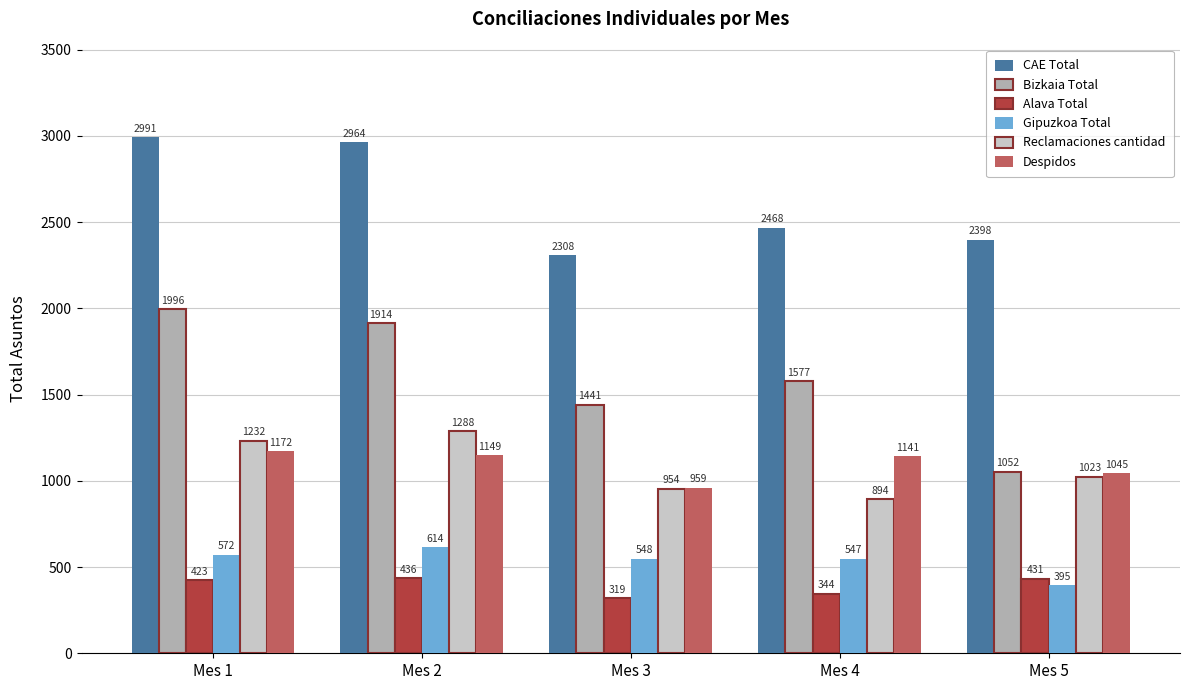

Which category has the highest value in the CAE Total series?

Mes 1